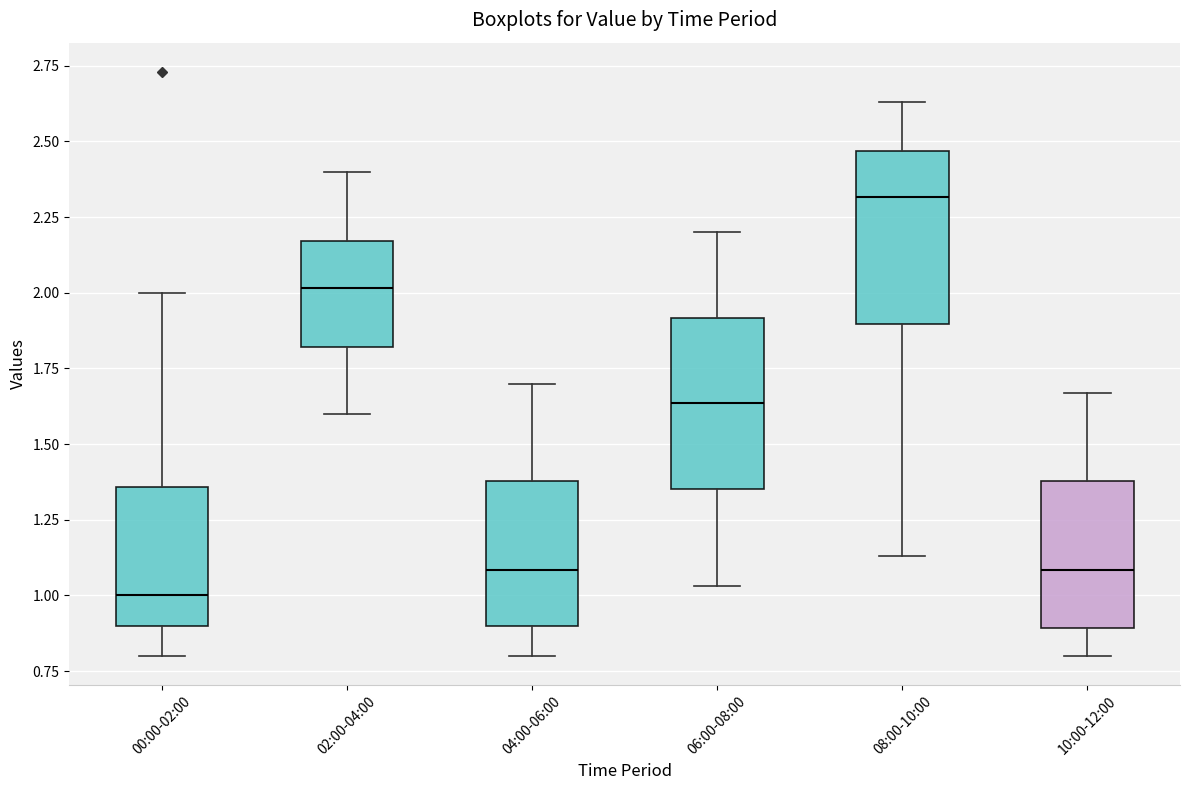

Reading left to right, read every box against the y-axis: the position of its median line, the range the box covers, and the ends of its whiskers. The values are not printed on the chart, so give them approximately, as read against the axis.

00:00-02:00: median 1.00, box 0.90 to 1.35, whiskers 0.80 to 2.00
02:00-04:00: median 2.00, box 1.80 to 2.15, whiskers 1.60 to 2.40
04:00-06:00: median 1.10, box 0.90 to 1.40, whiskers 0.80 to 1.70
06:00-08:00: median 1.65, box 1.35 to 1.90, whiskers 1.05 to 2.20
08:00-10:00: median 2.30, box 1.90 to 2.45, whiskers 1.15 to 2.65
10:00-12:00: median 1.10, box 0.90 to 1.40, whiskers 0.80 to 1.65